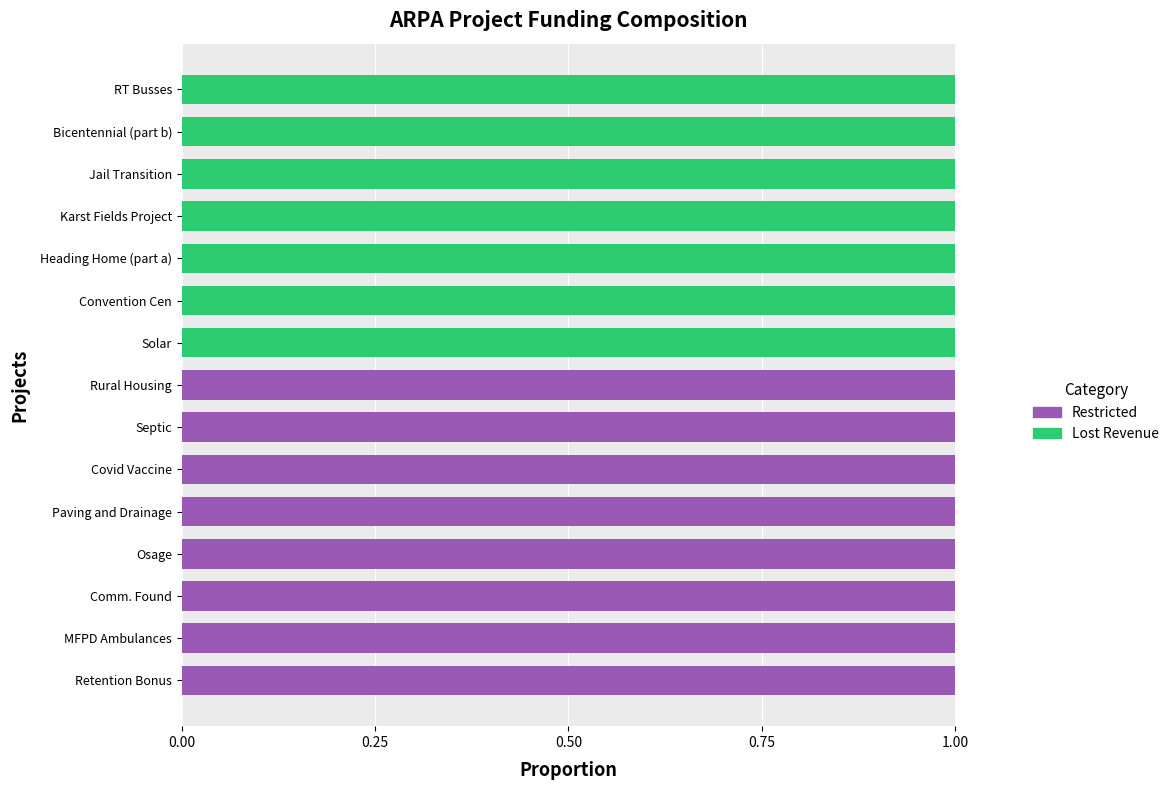

The value of Lost Revenue at Septic is 0. True or false?

True